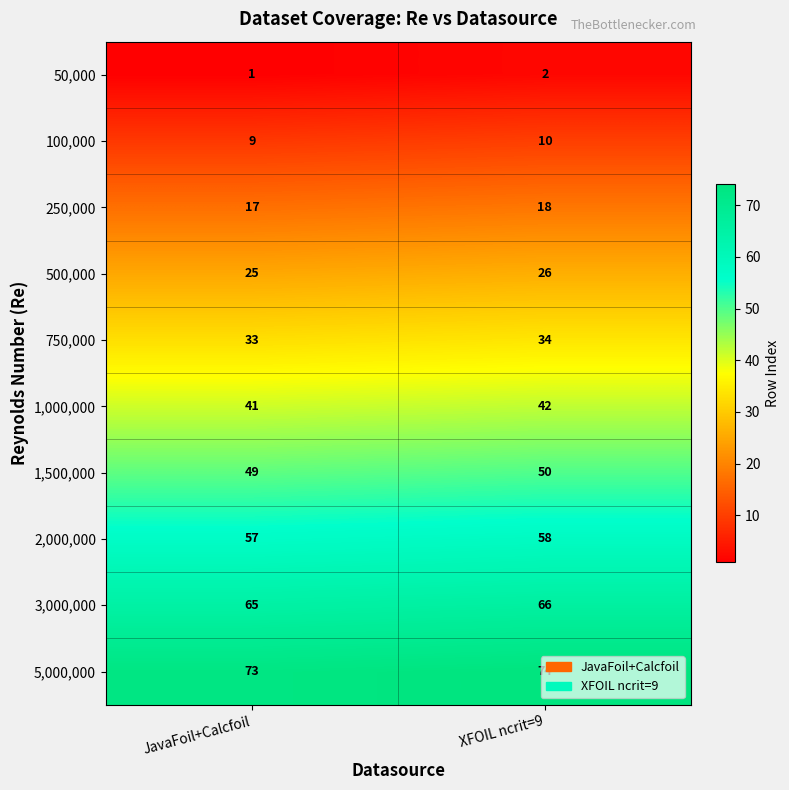

What is the difference between the highest and lowest values at JavaFoil+Calcfoil?

72